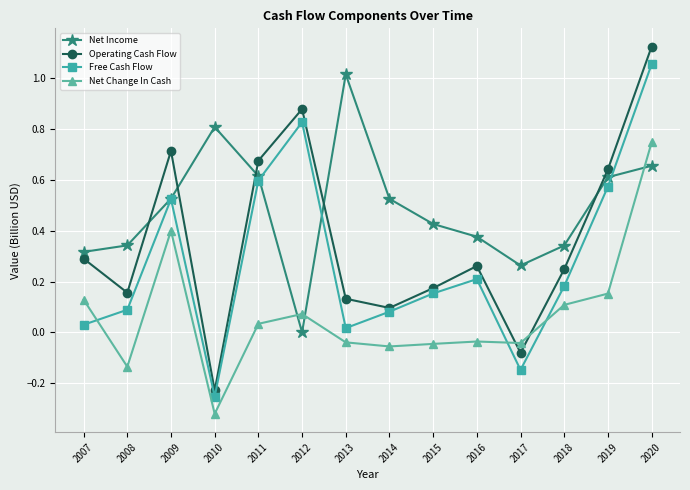

Where is the first local maximum for Net Change In Cash?

2009